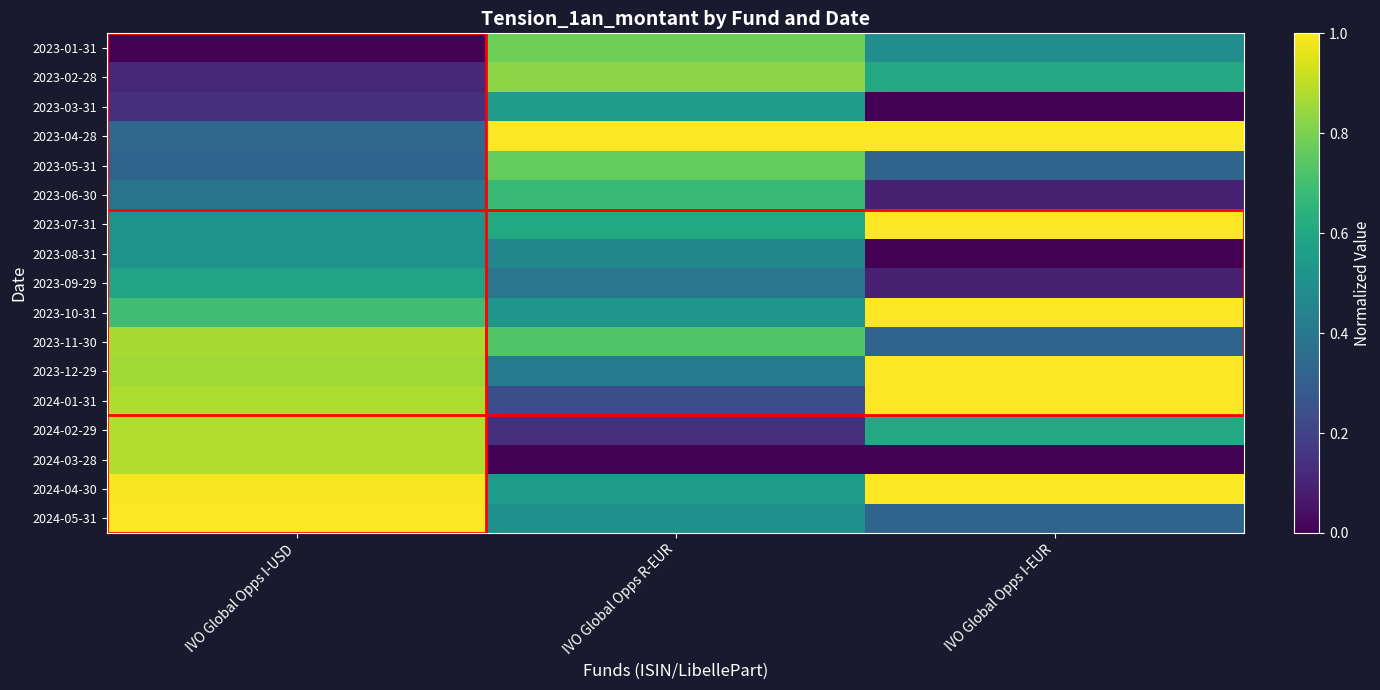

Which label corresponds to the smallest value in the chart?

IVO Global Opps I-USD